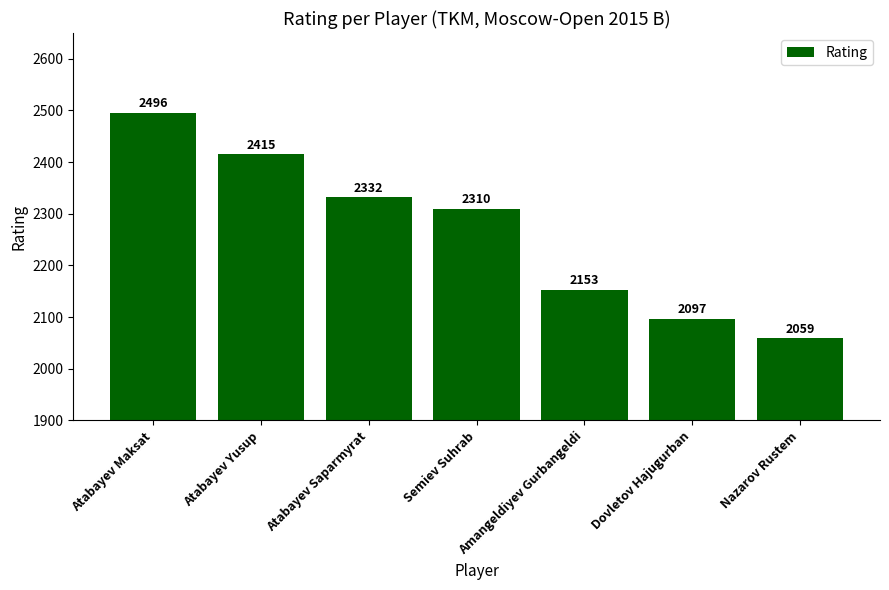

Which label corresponds to the smallest value in the chart?

Nazarov Rustem